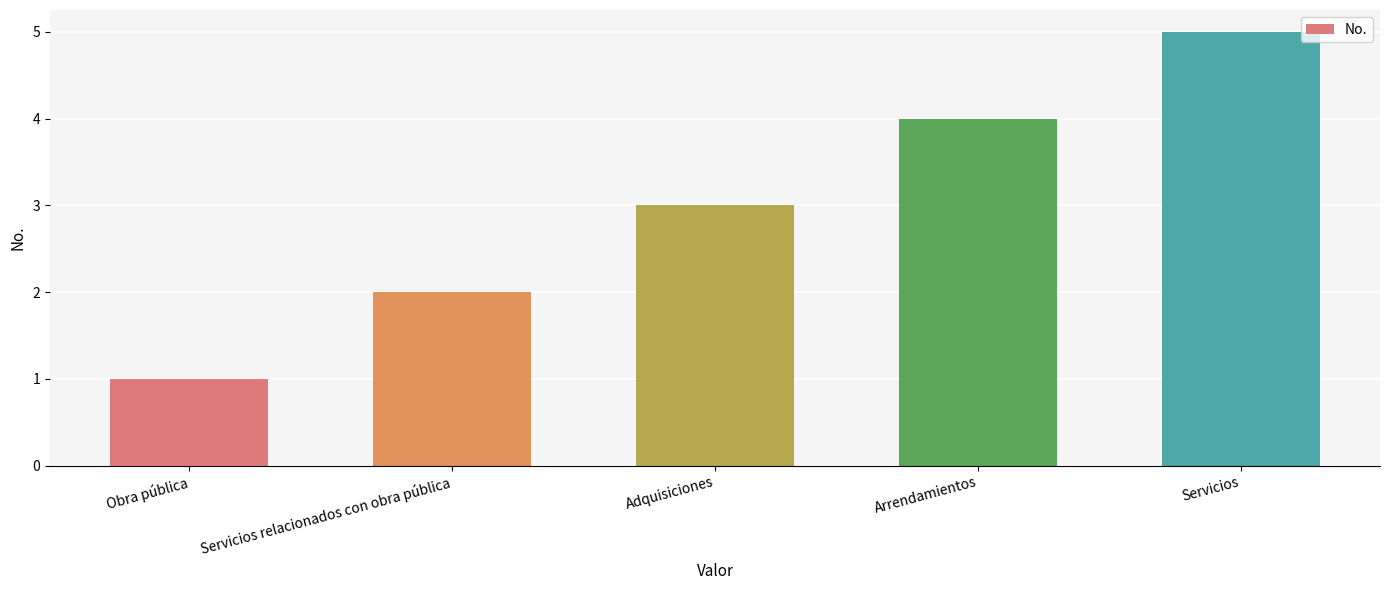

List the labels in order of value, largest first.

Servicios, Arrendamientos, Adquisiciones, Servicios relacionados con obra pública, Obra pública